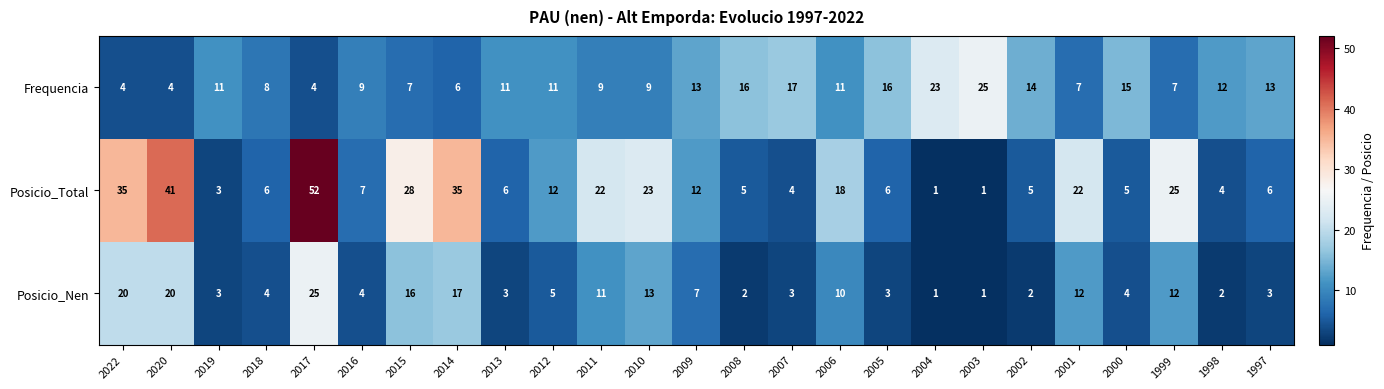

What is the minimum value shown in the chart?

1